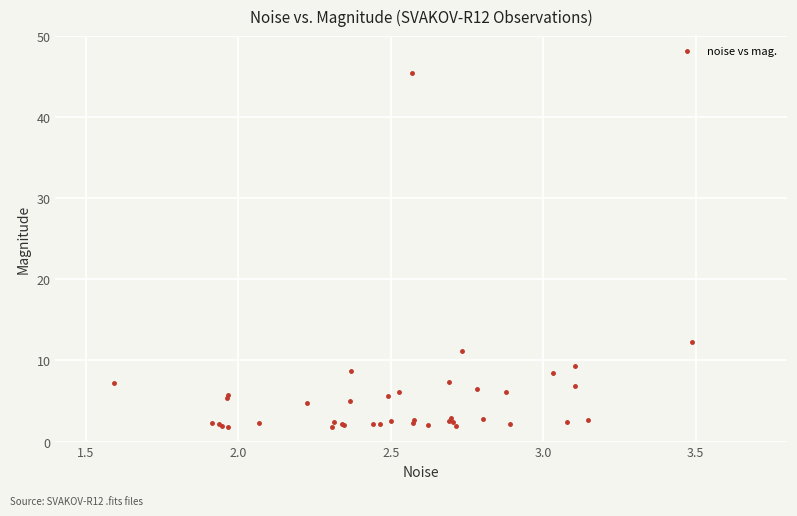

What Y value in the scatter plot is closest to 23?

12.3